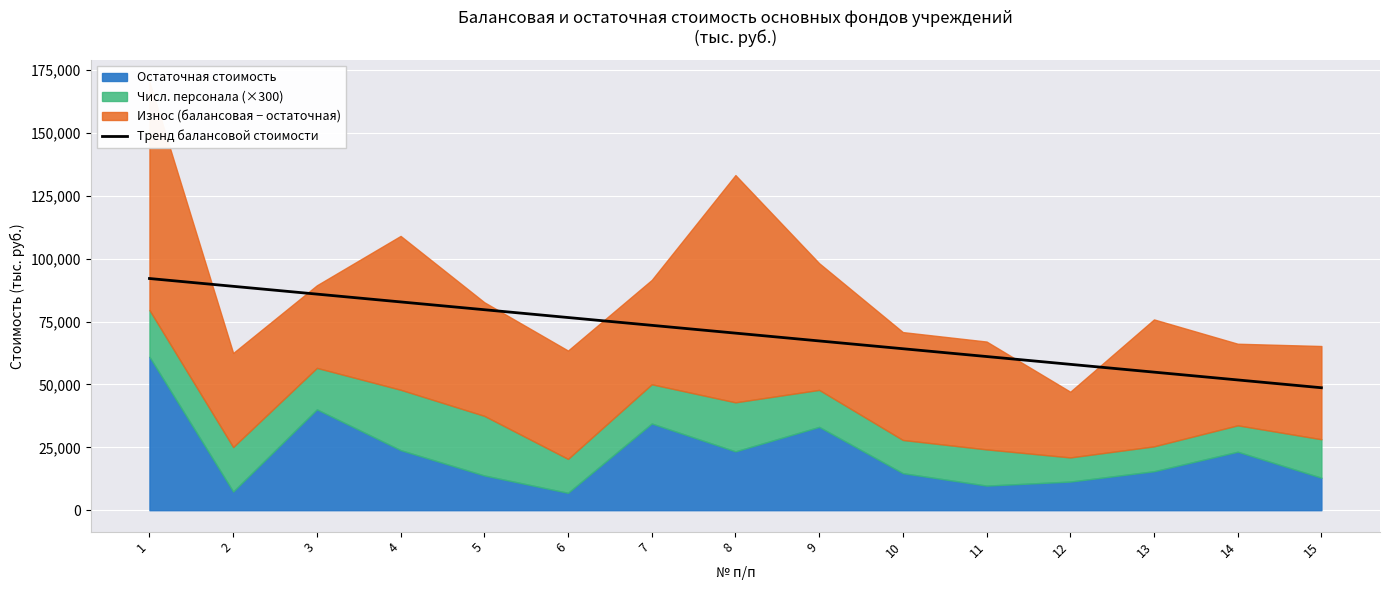

What is the approximate value at 6?

76589.1